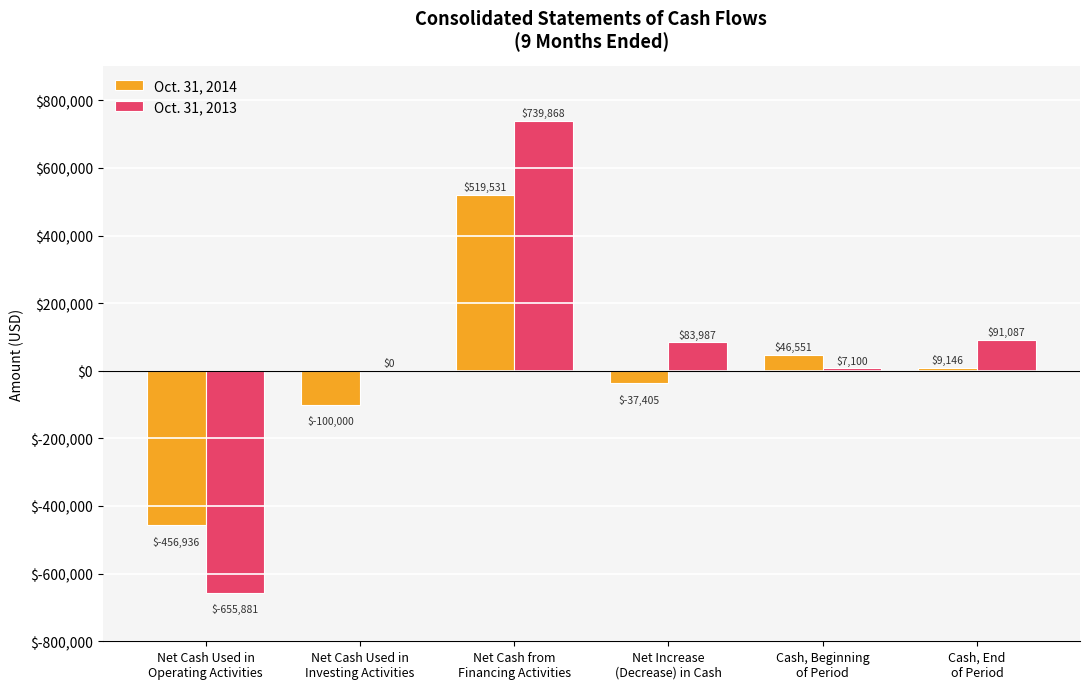

What is the spread (max minus min) of values at Net Cash Used in
Investing Activities?

100000